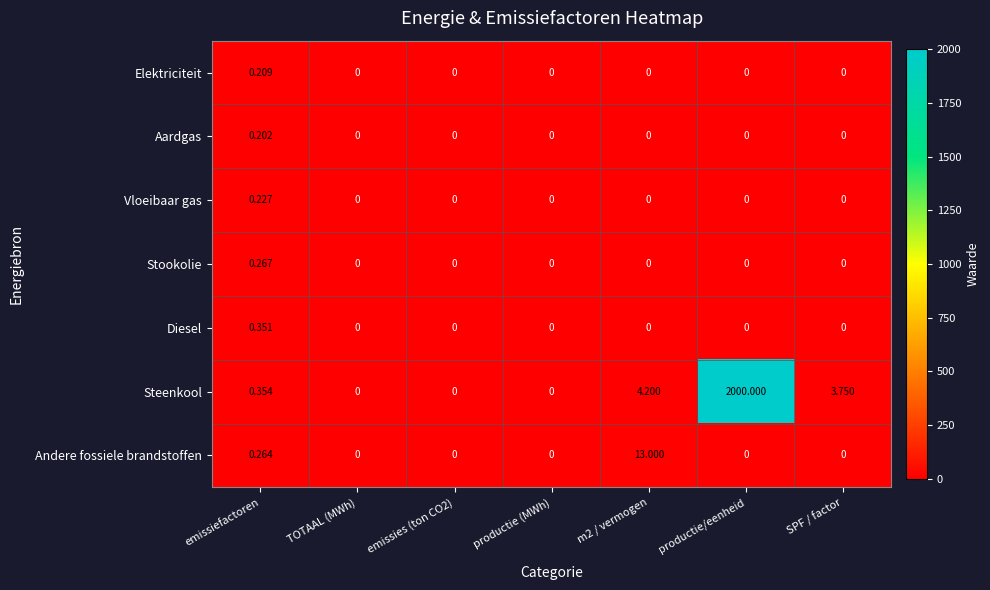

At which label does Steenkool reach its peak?

productie/eenheid